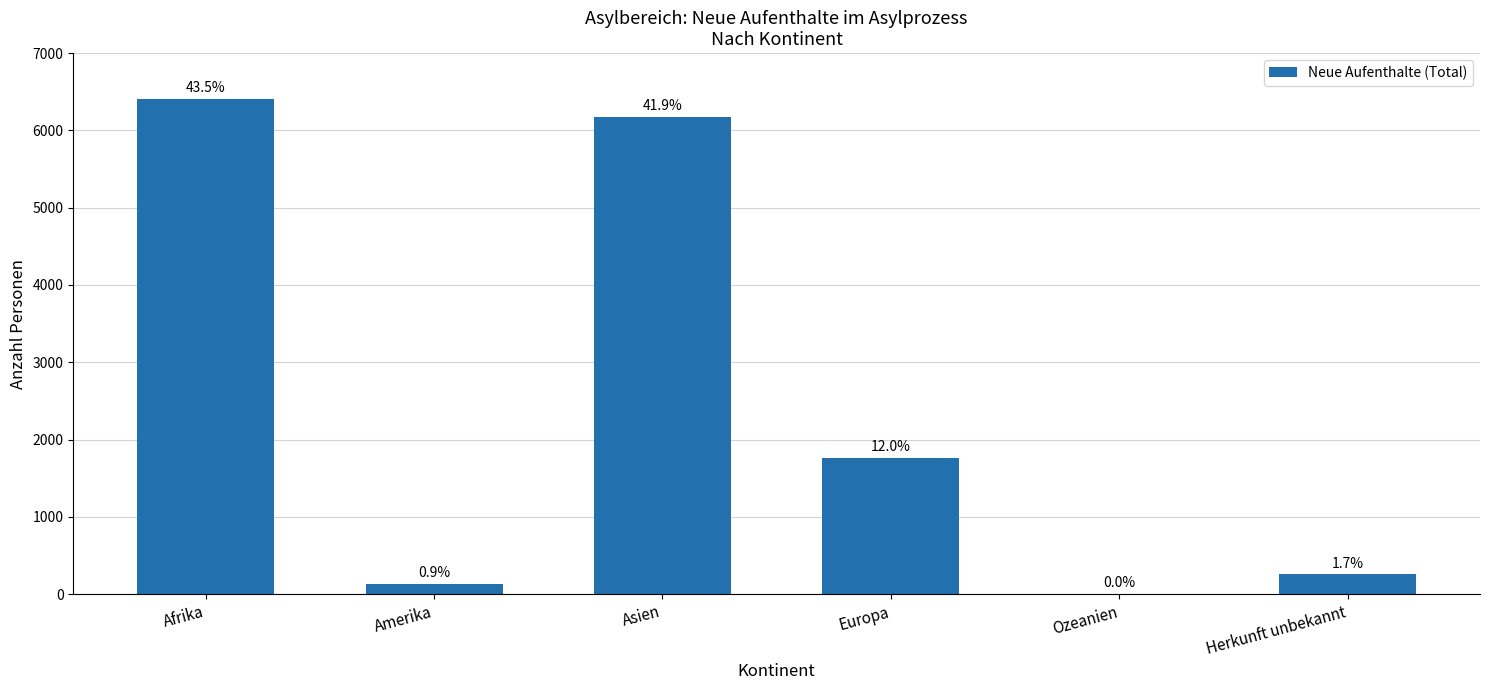

The value at Ozeanien is 0. True or false?

True